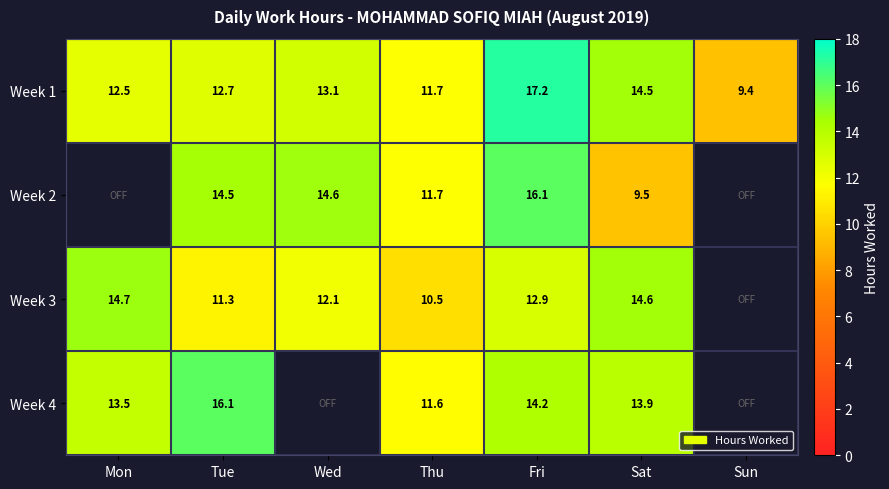

Where does the Week 1 series first go above 12?

Mon